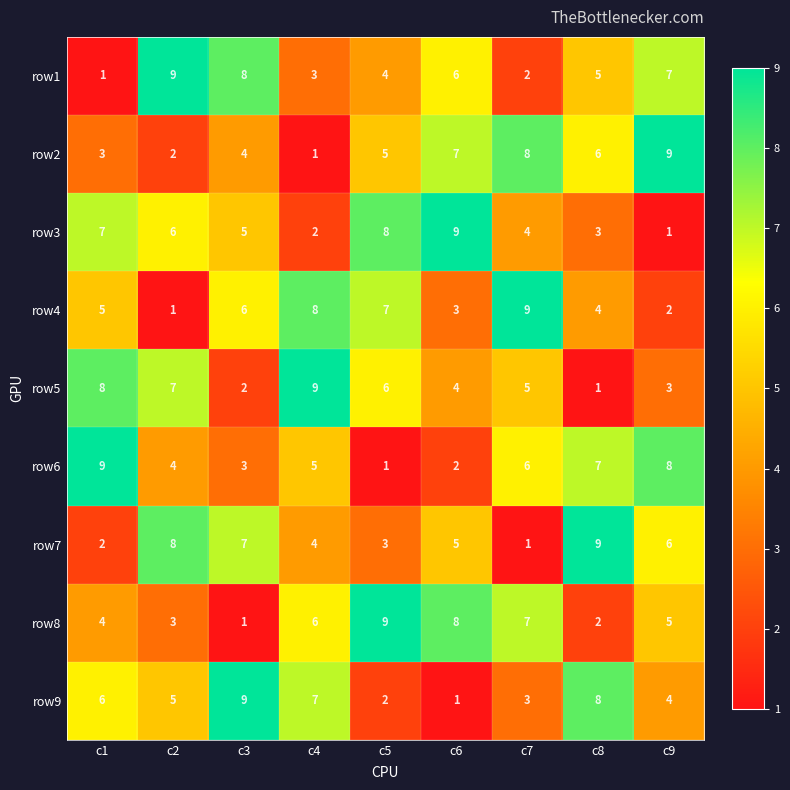

At how many categories does at least one series exceed 8?

9